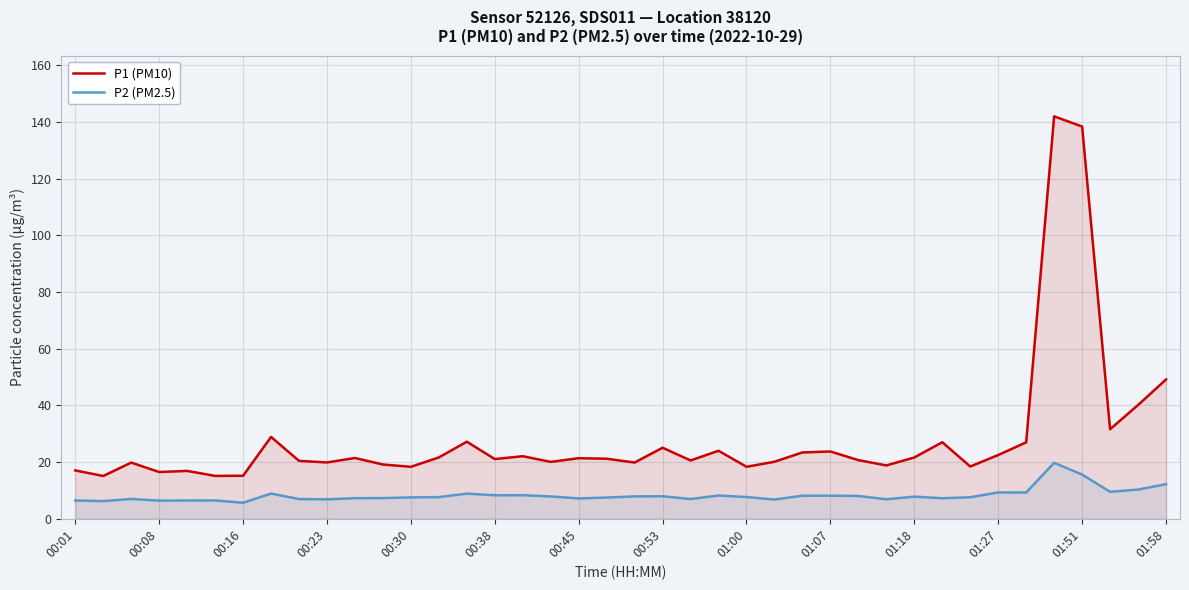

Does the chart display data point markers on the line(s)?

No